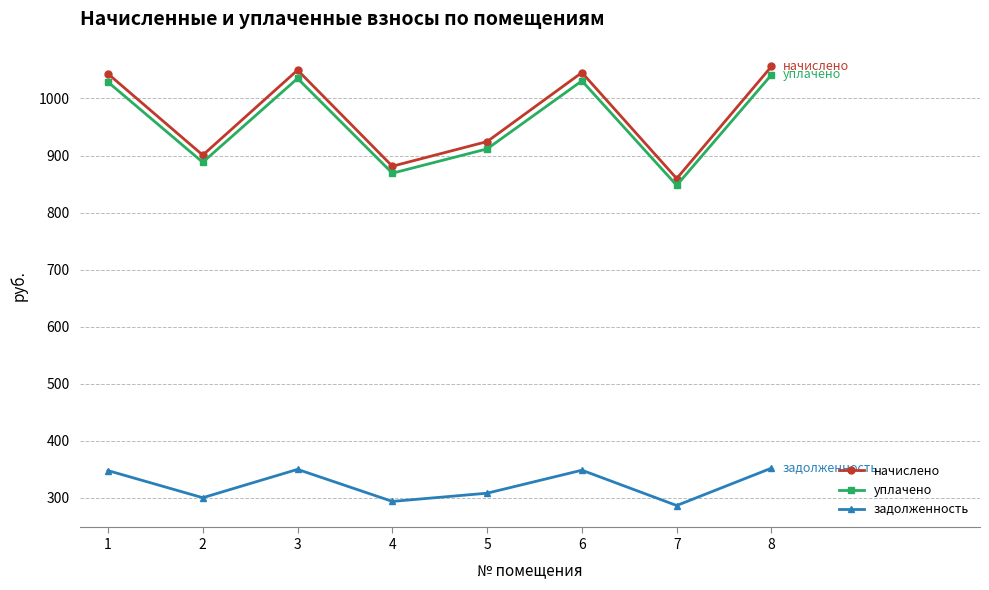

What is the total value across all series at 4?

2044.1